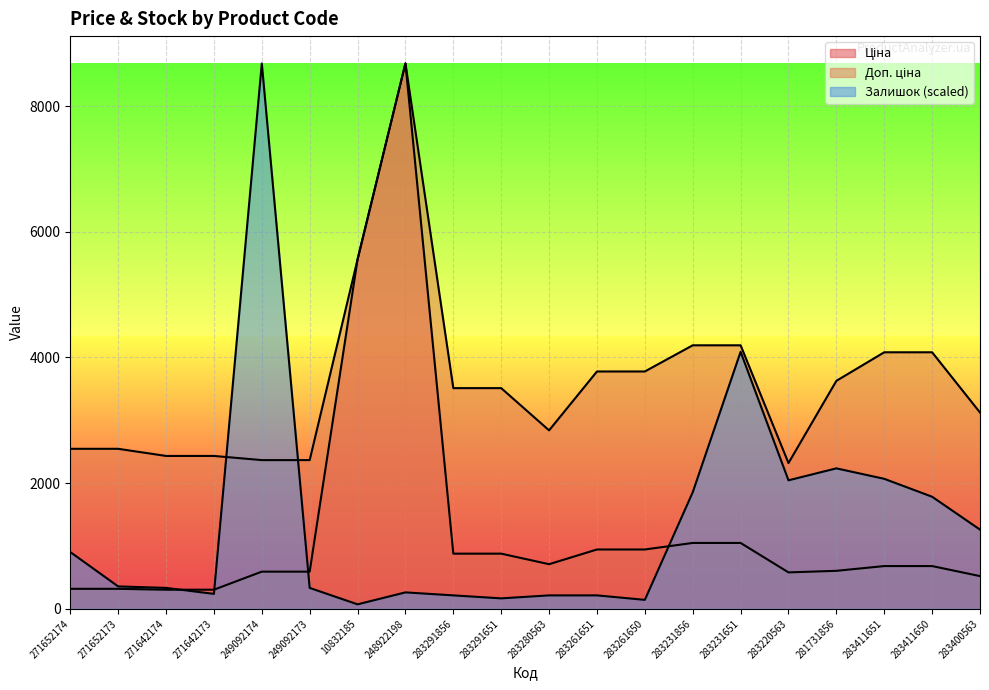

What are all the series names shown in the legend?

Ціна, Доп. ціна, Залишок